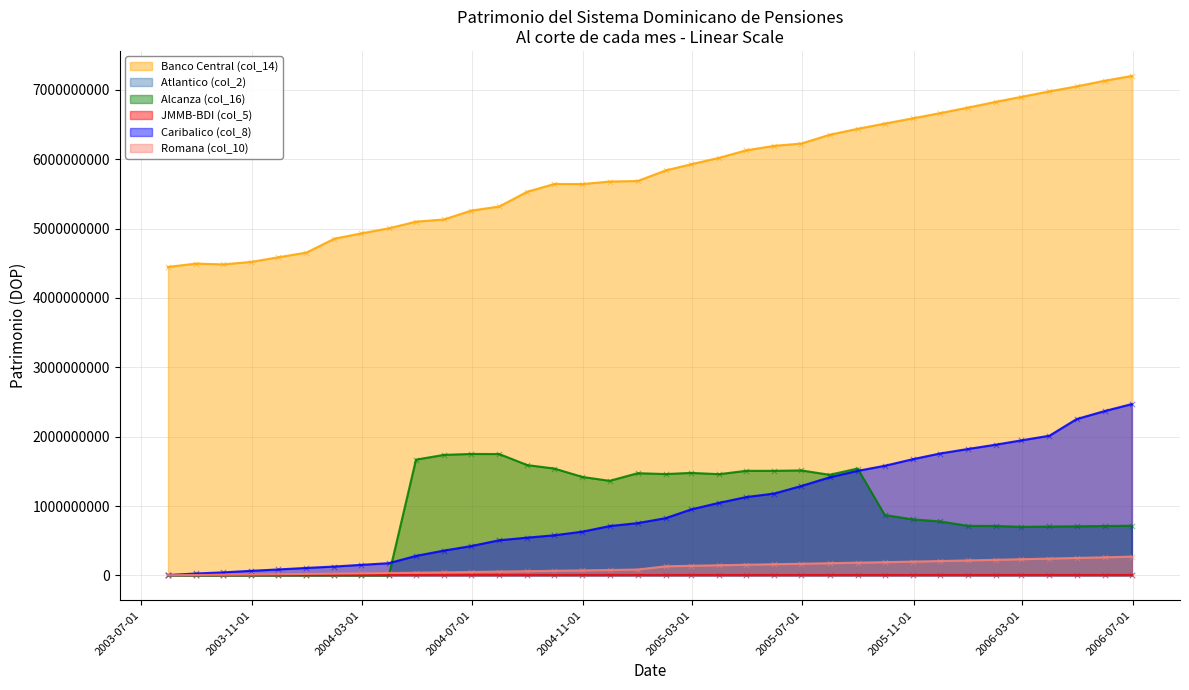

Which series has the widest spread of Y values?

Banco Central (col_14)